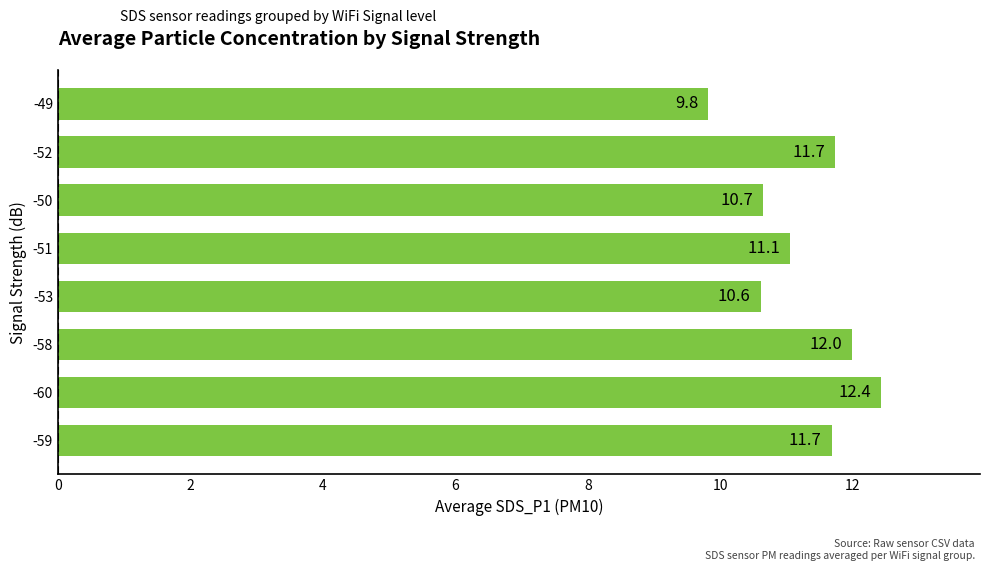

Where is the data nearest to the value 11?

-51